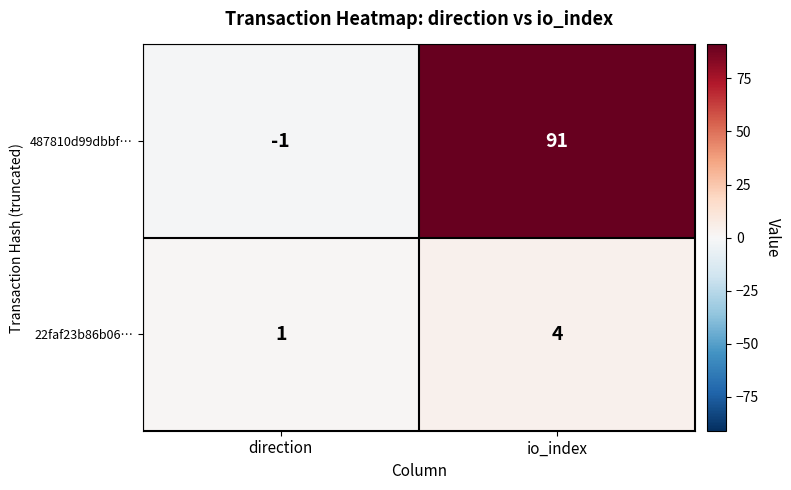

Where is 22faf23b86b06… nearest to the value 2?

direction